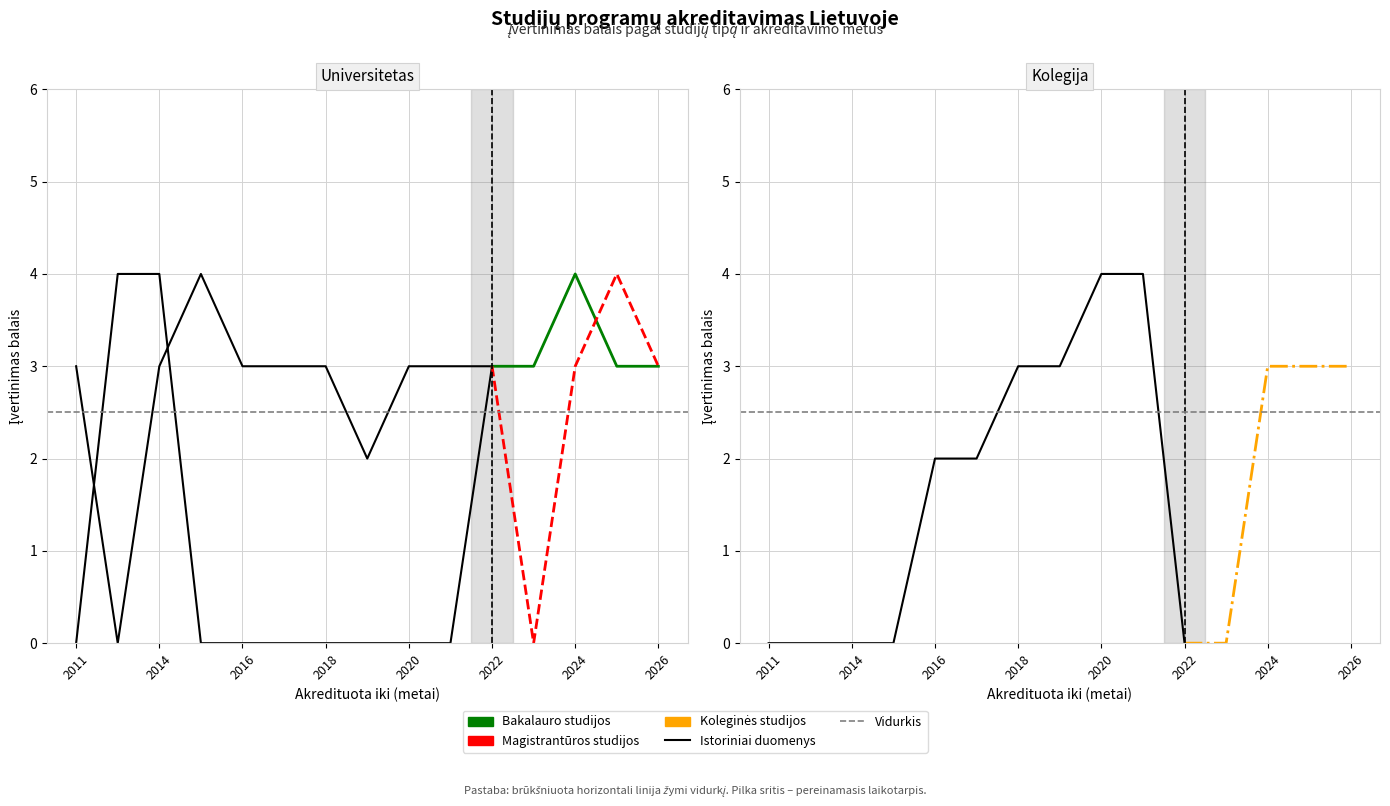

Reading left to right, extract all data points from this chart.

Bakalauro studijos: 3	3	4	3	3
Magistrantūros studijos: 3	0	3	4	3
Koleginės studijos: 0	0	3	3	3